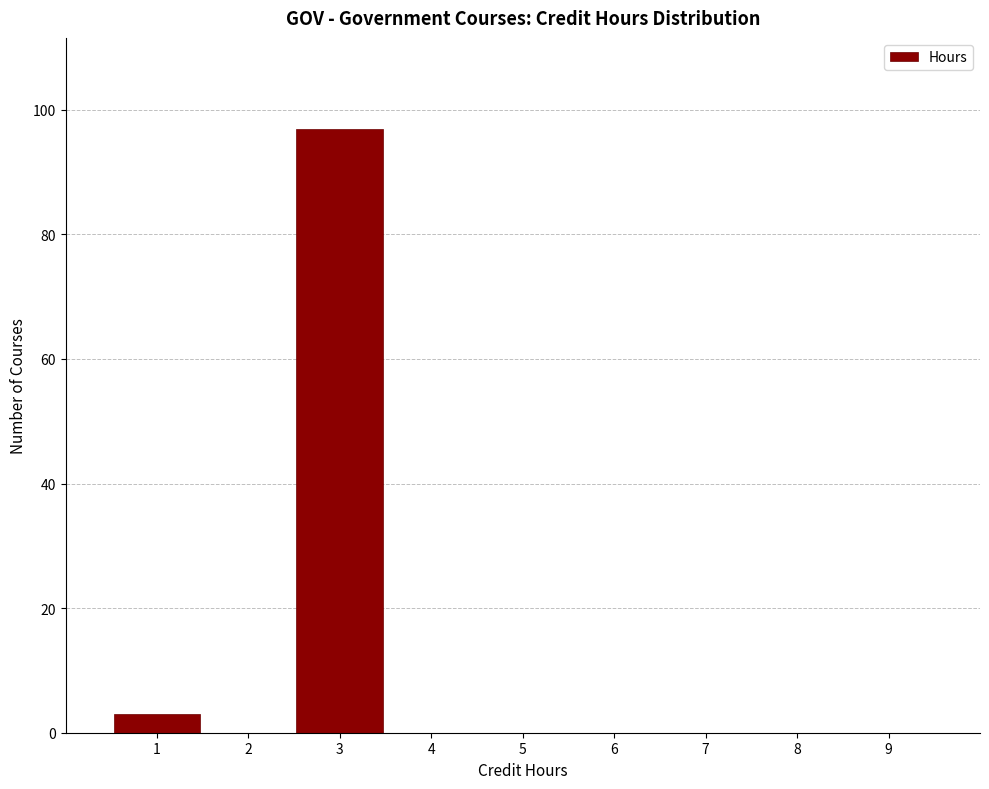

Reading left to right, transcribe this chart: for each bar, give the range it covers on the x-axis and its height. The values are not printed on the chart, so give them approximately, as read against the axis.

0.5 to 1.5: 4
1.5 to 2.5: 0
2.5 to 3.5: 98
3.5 to 4.5: 0
4.5 to 5.5: 0
5.5 to 6.5: 0
6.5 to 7.5: 0
7.5 to 8.5: 0
8.5 to 9.5: 0